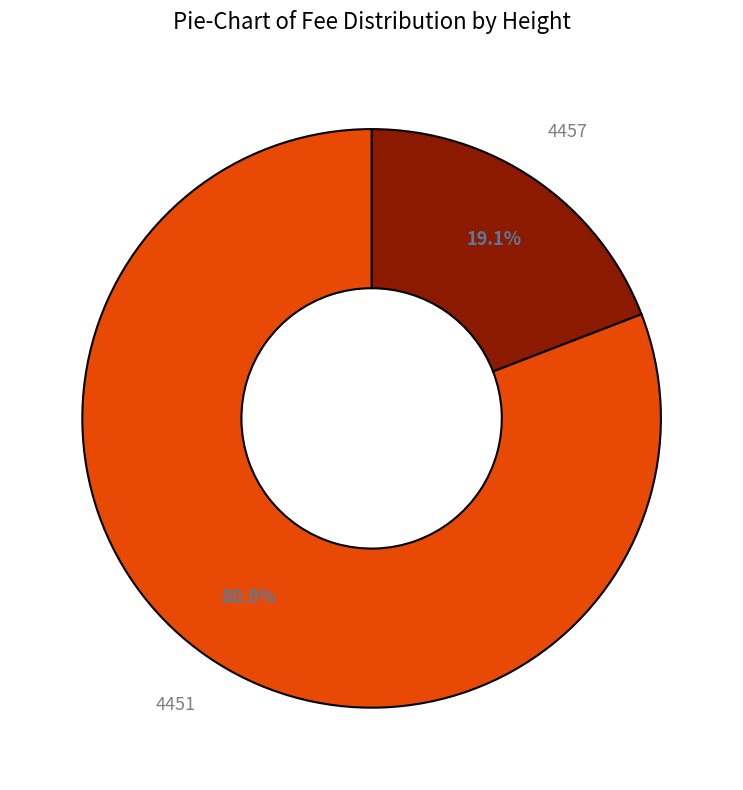

How many segments does this pie chart have?

2